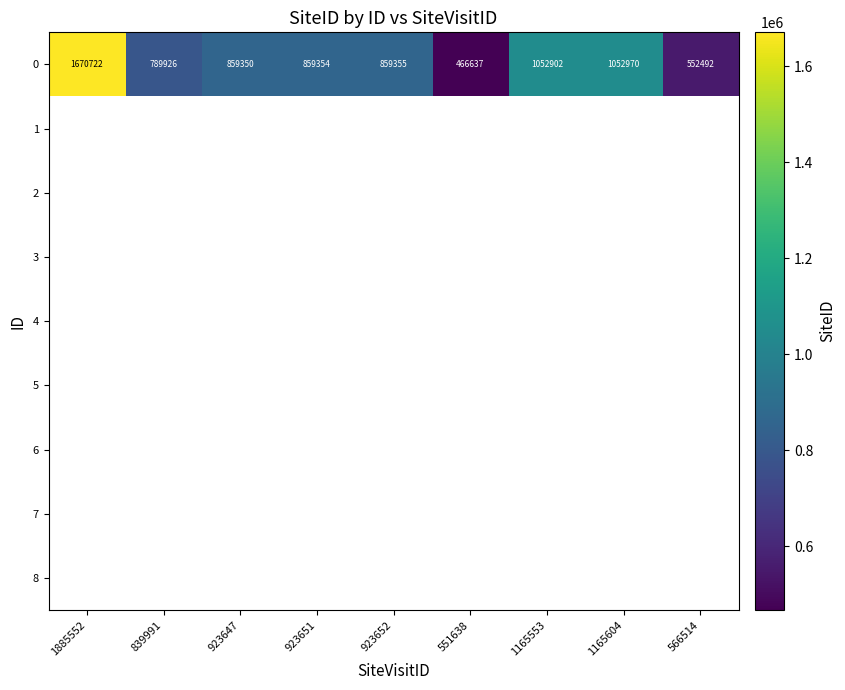

The value of 0 at 1885552 is 2300289. True or false?

False